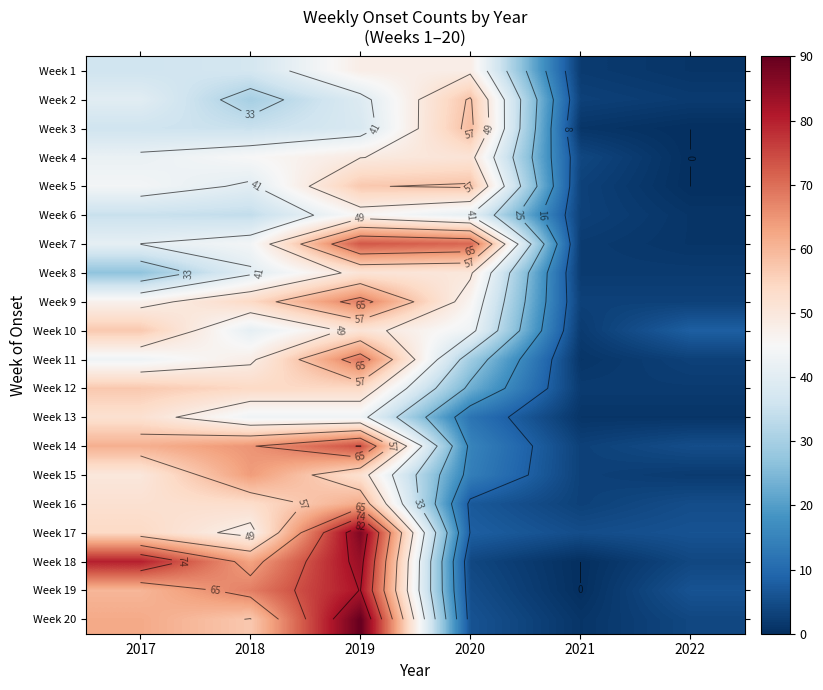

At which category is the sum across all series the highest?

2019